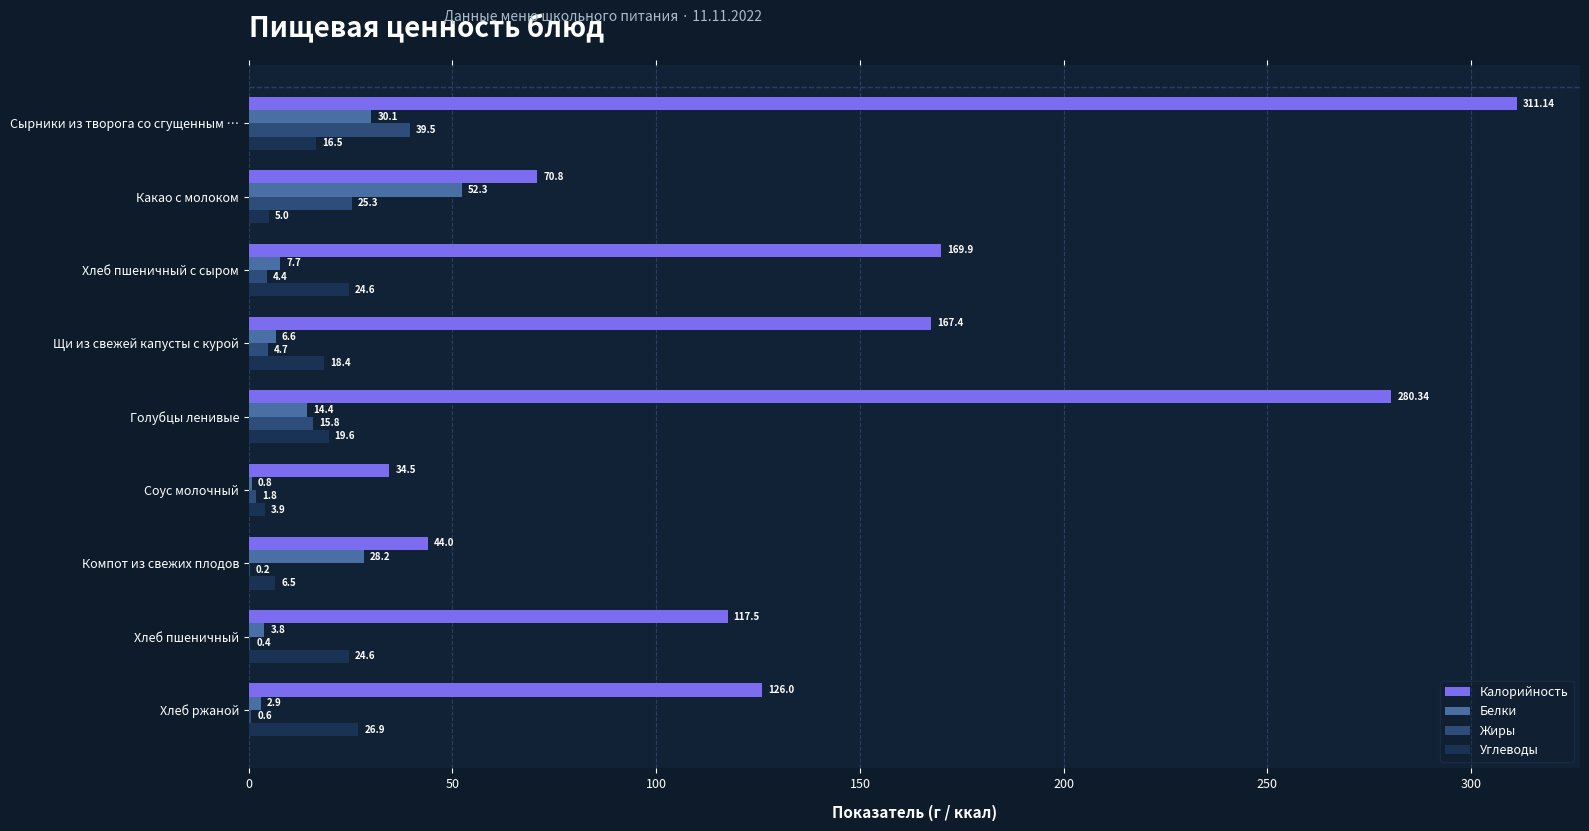

Where is Жиры nearest to the value 19?

Голубцы ленивые